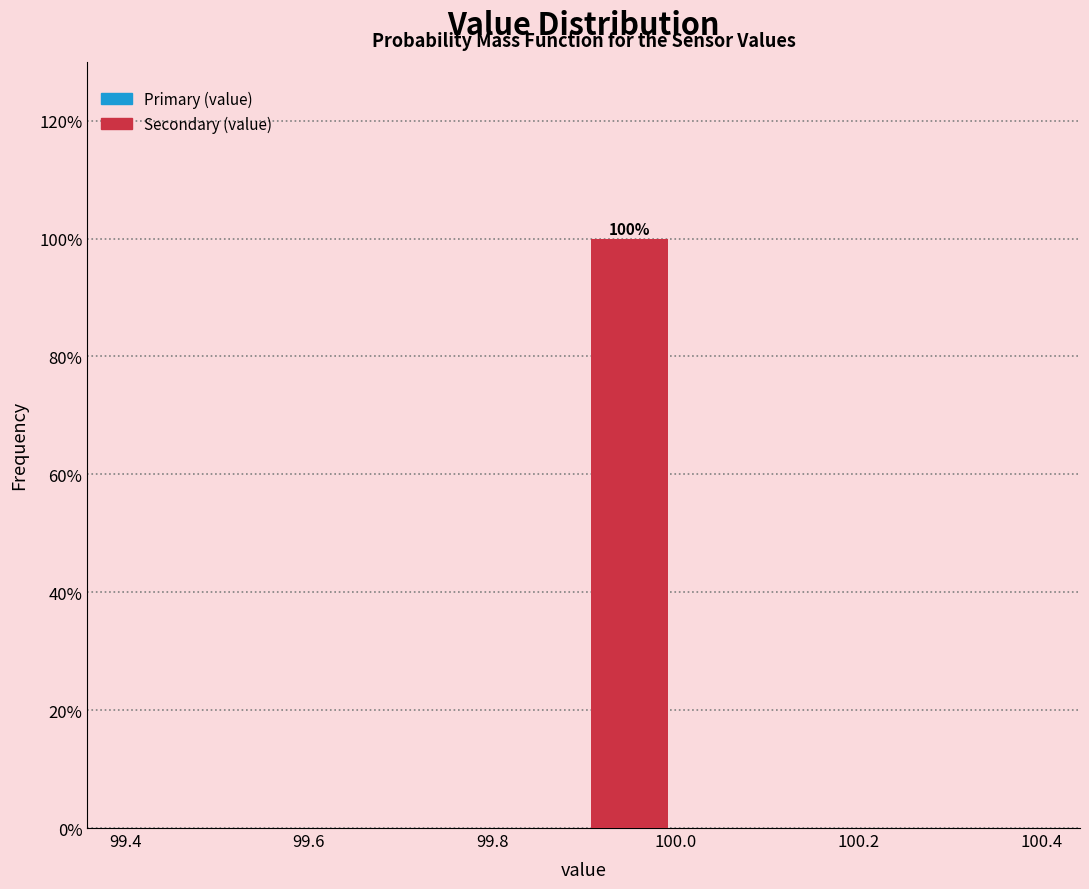

Over which range of the x-axis is the bar tallest?

99.9 to 100.0